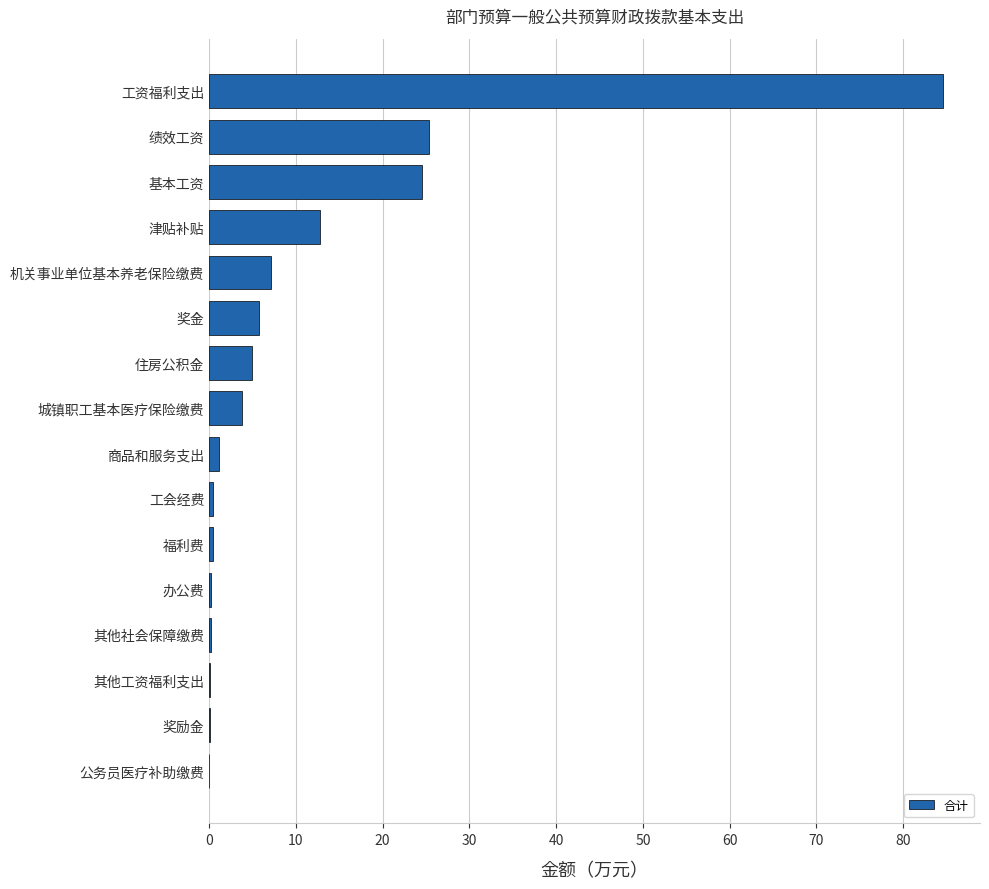

At which label is the value closest to 42?

绩效工资